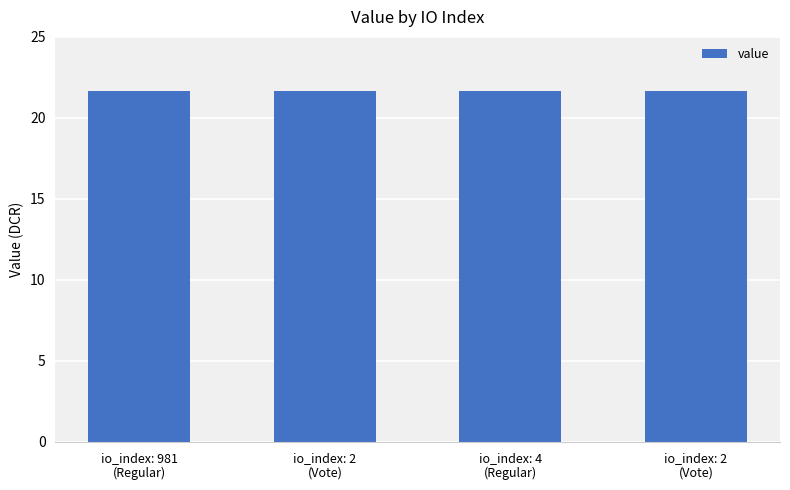

What is the average value?

21.7